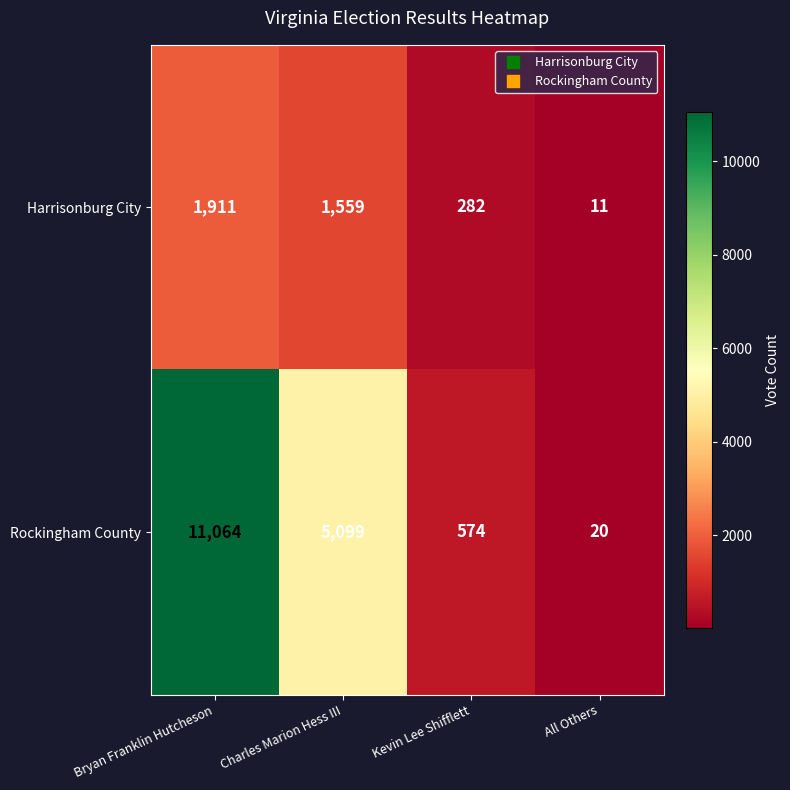

What is the highest value of the Harrisonburg City series?

1911